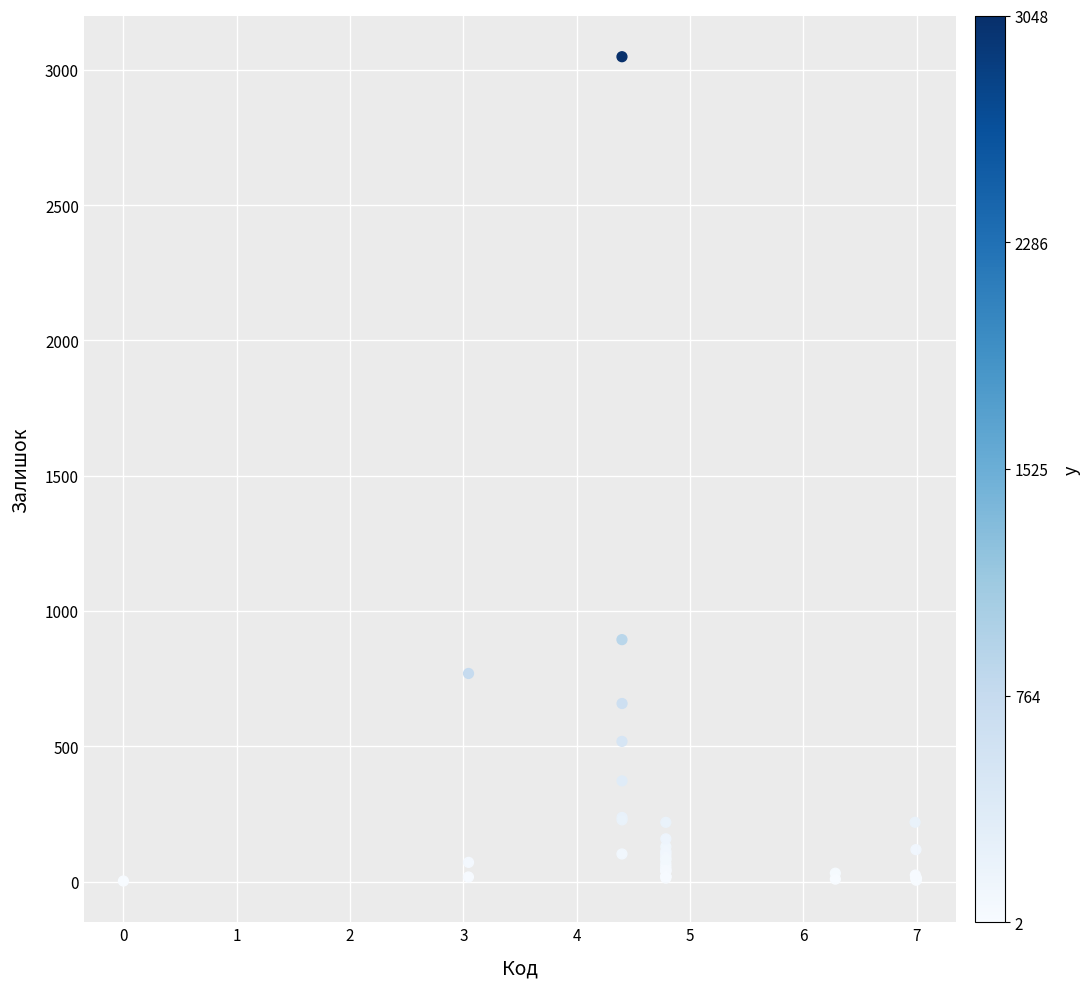

What Y value in the scatter plot is closest to 1525?

894